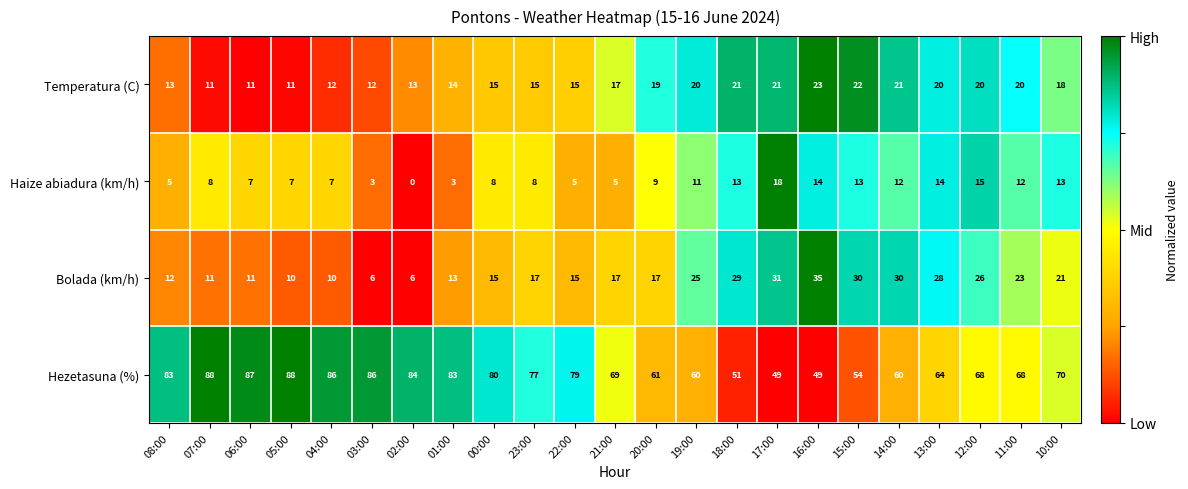

True or false: Temperatura (C) has a value of 11 at 06:00.

True